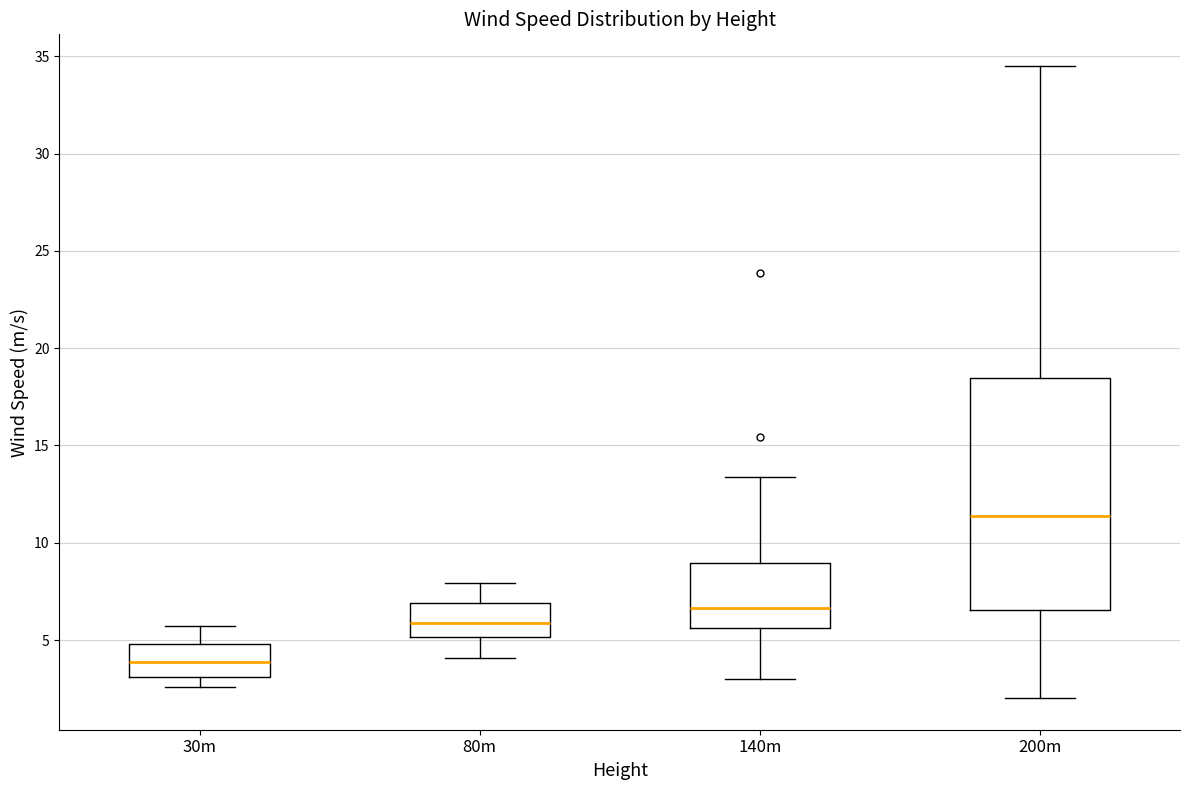

Which box's median line is the lowest?

30m